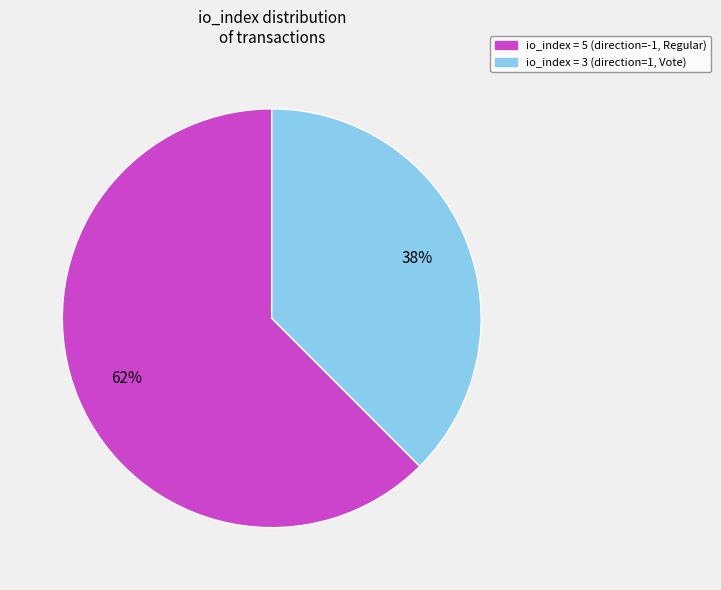

Does any single category account for the majority?

Yes